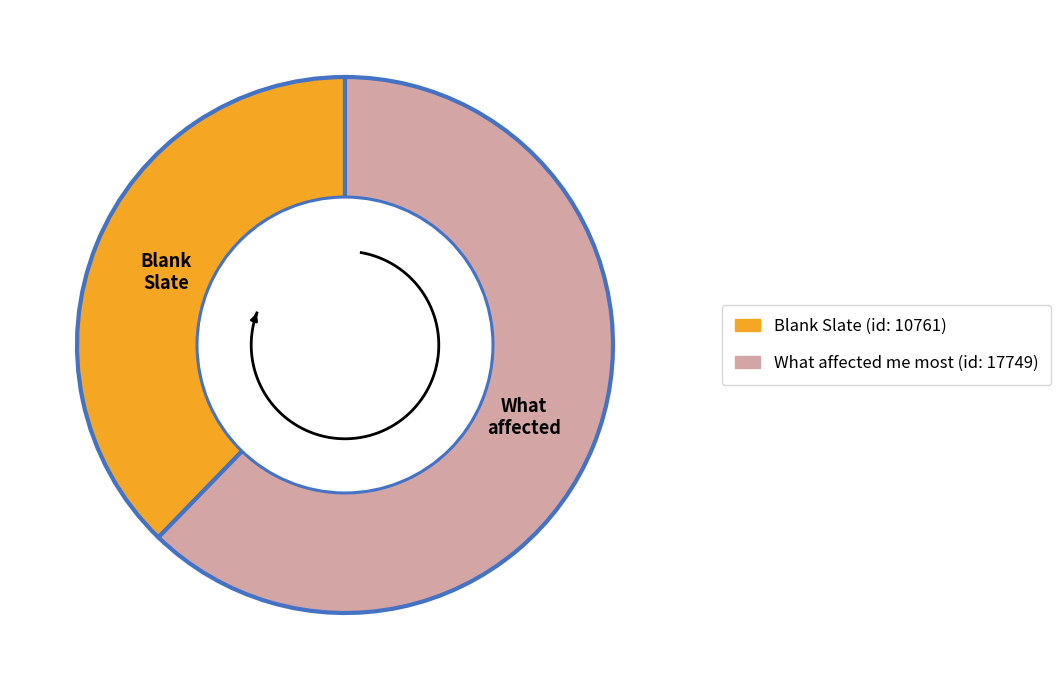

What is the largest slice in the pie chart?

What affected me most